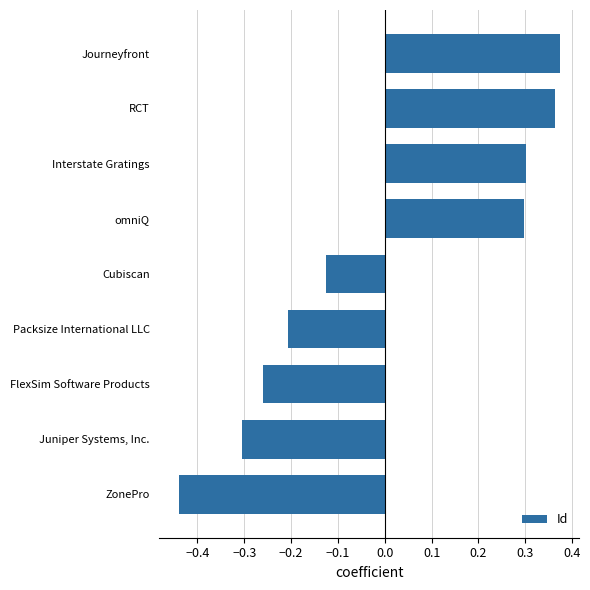

Where is the data nearest to the value 0?

Cubiscan